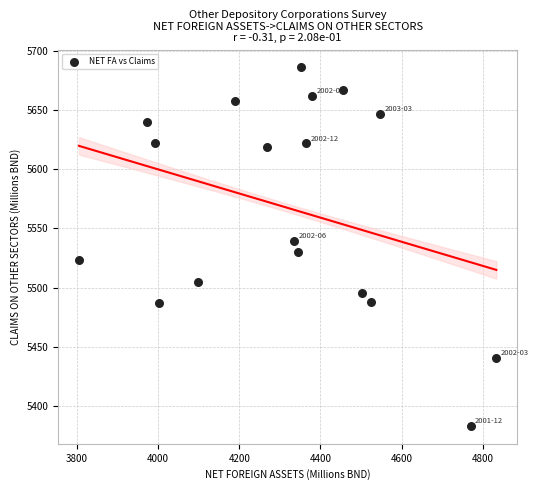

What is the range of X values (max minus min)?

1028.1